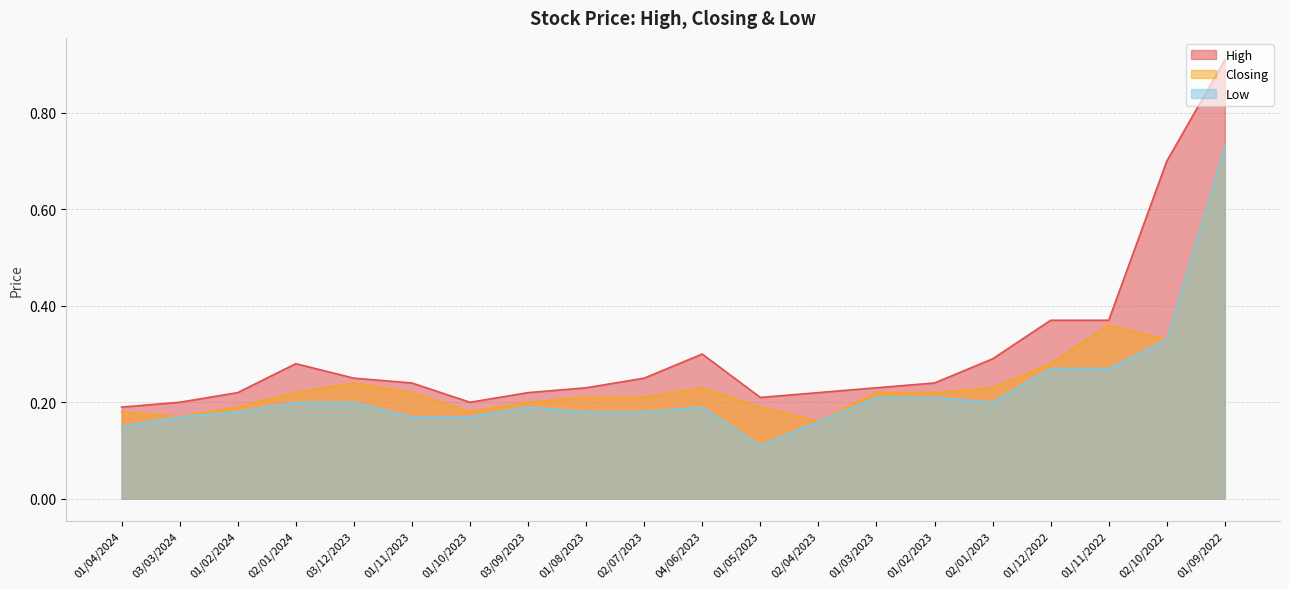

What is the label of the 15th point from the right?

01/11/2023